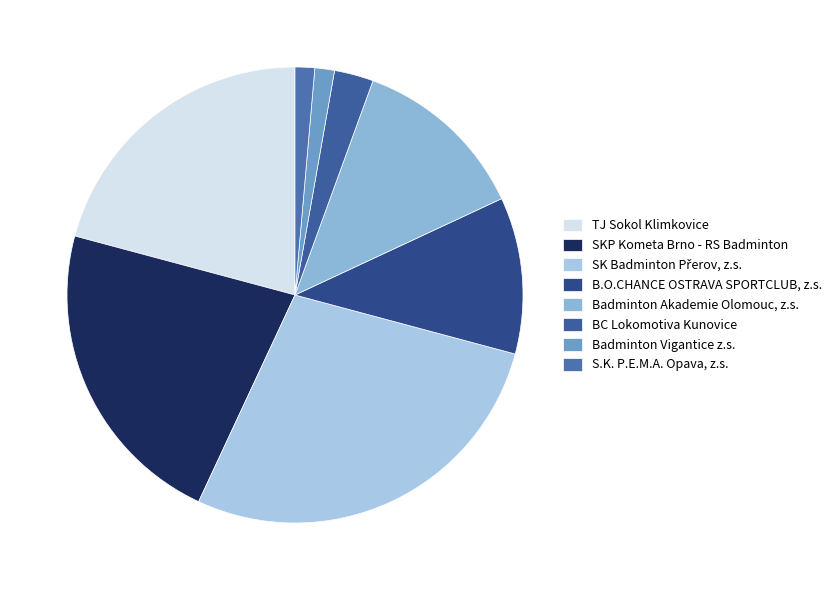

What is the change in value from SKP Kometa Brno - RS Badminton to B.O.CHANCE OSTRAVA SPORTCLUB, z.s.?

-200